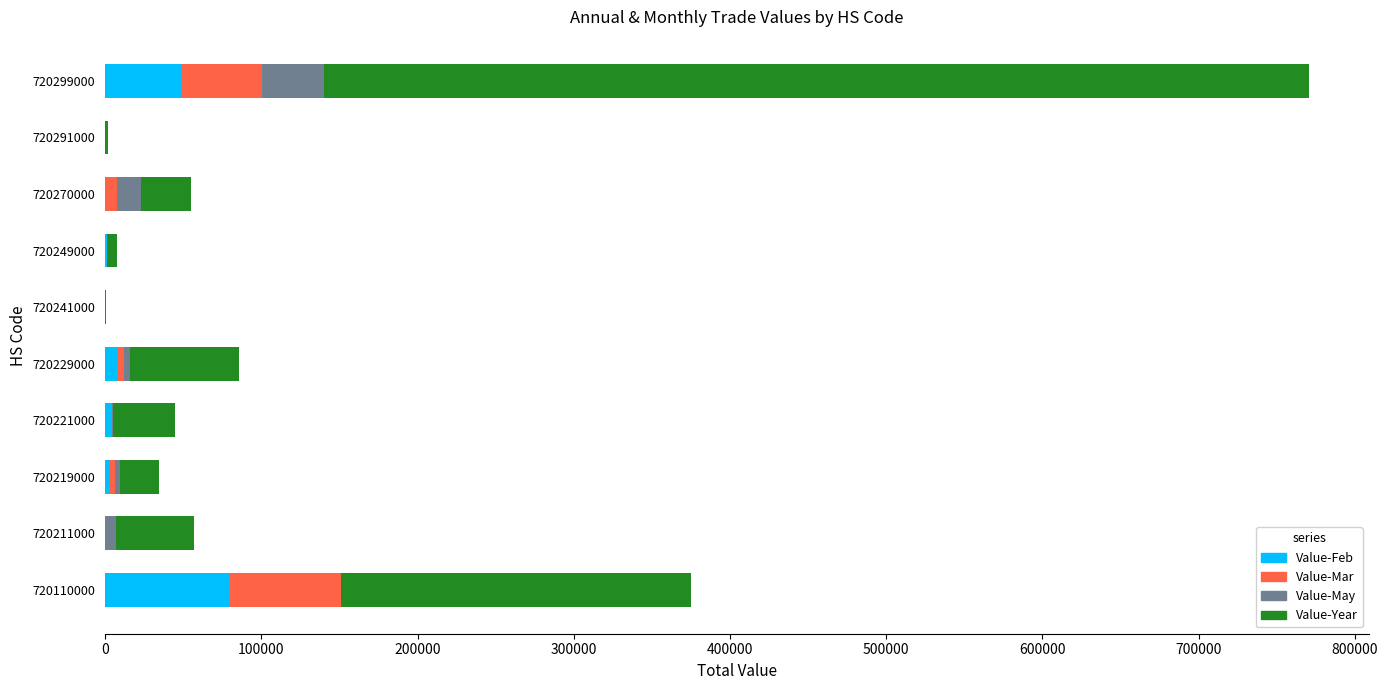

At which label does Value-Feb reach its peak?

720110000